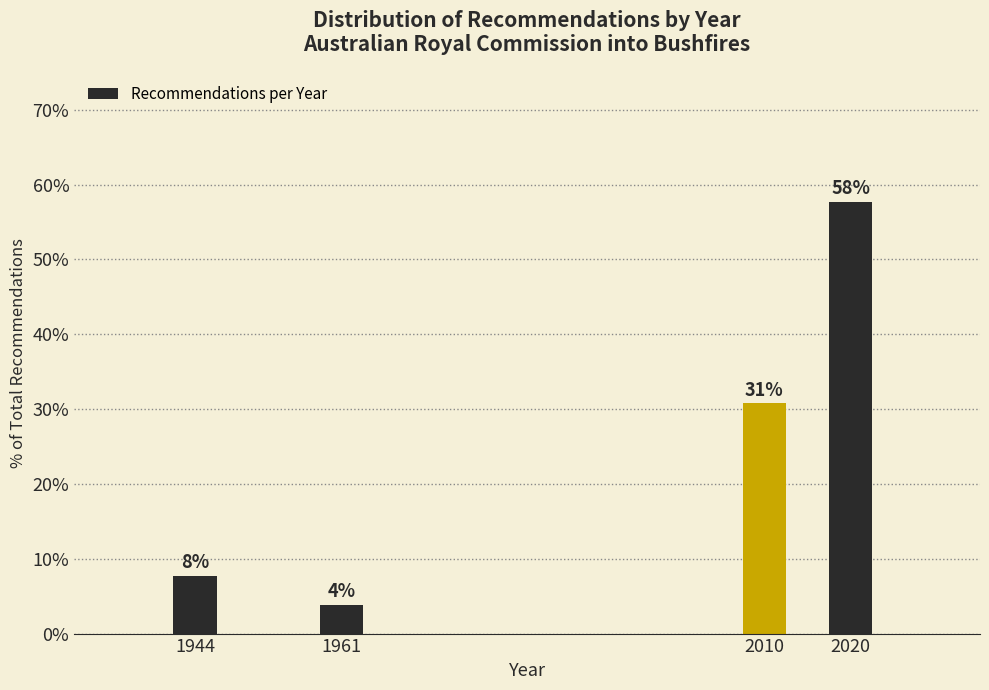

Are the bars horizontal?

No